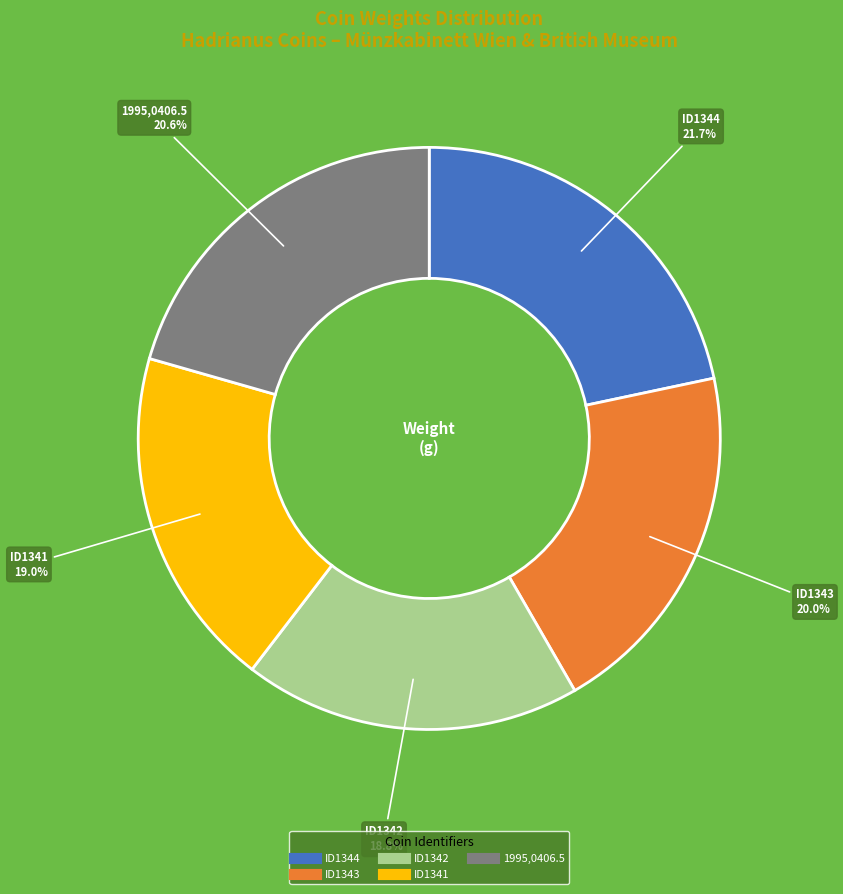

Is there a majority slice in this chart?

No